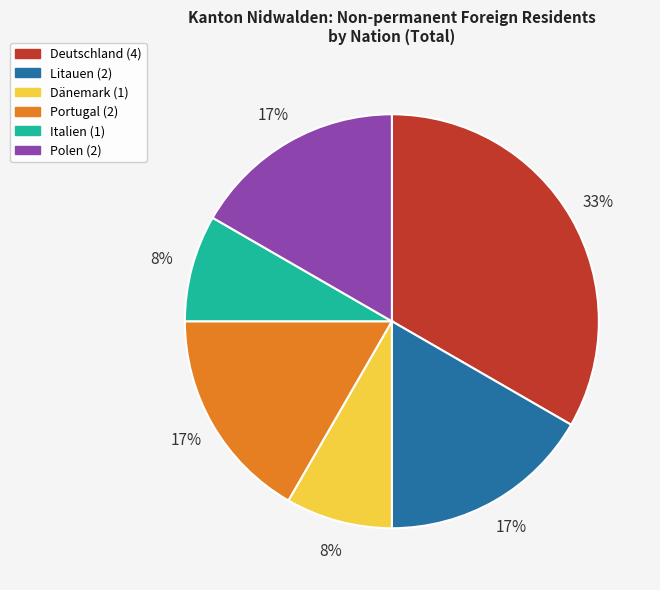

True or false: Deutschland accounts for 22% of the total.

False